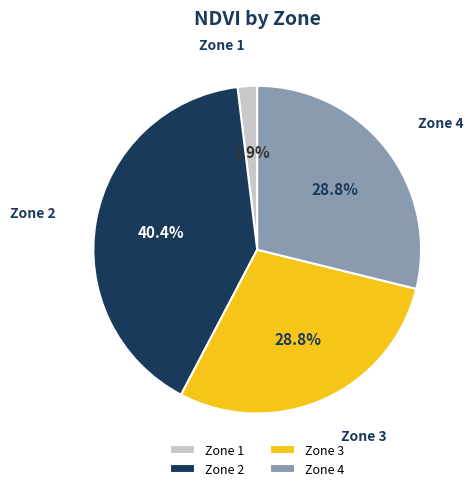

To the nearest percent, what percentage of the pie is Zone 1?

2%